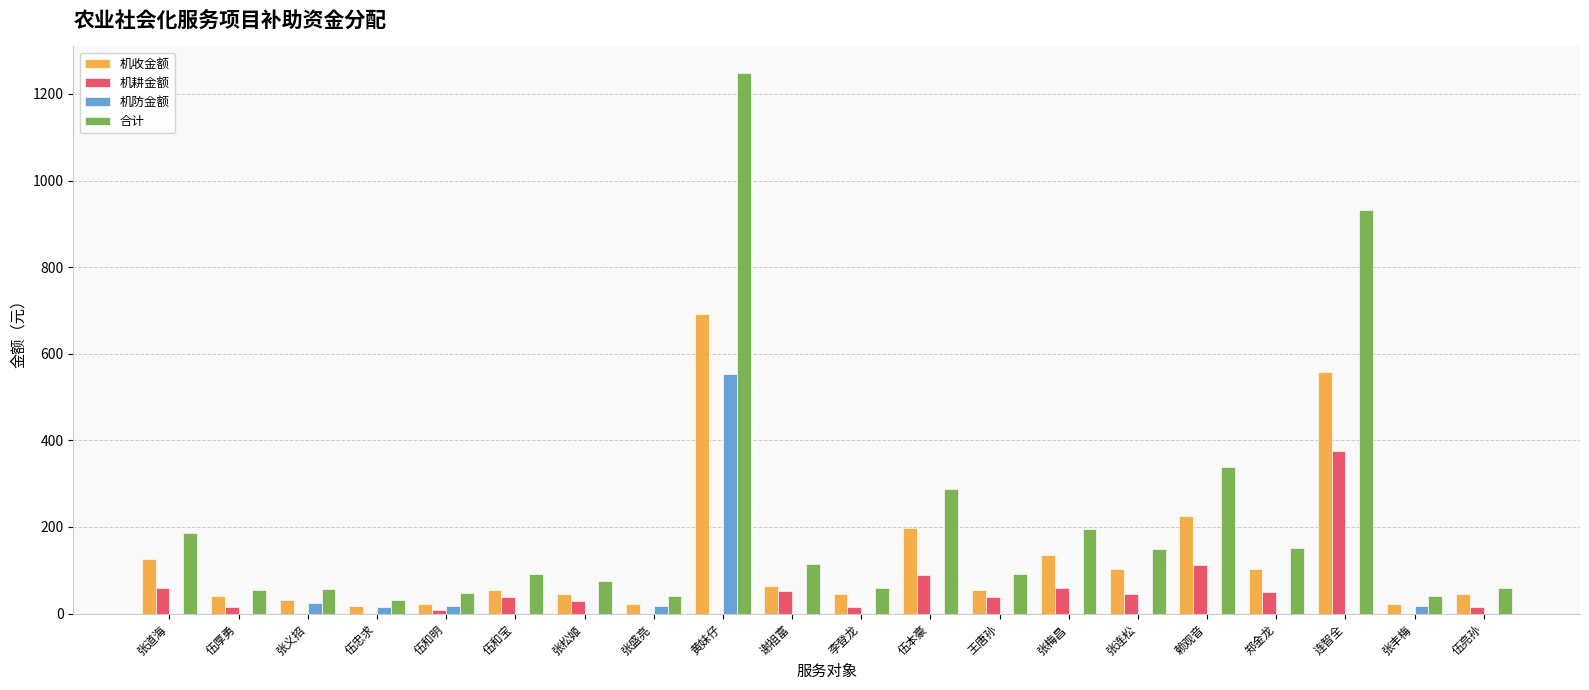

What is the greatest value displayed?

1247.4